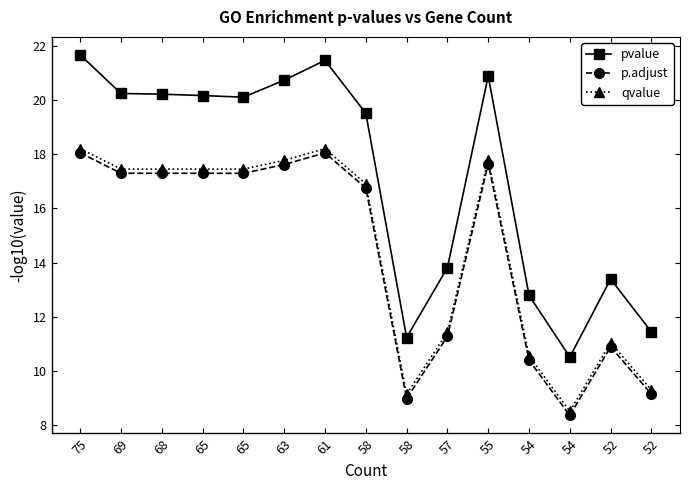

True or false: qvalue has more than 1 interior local peaks.

True